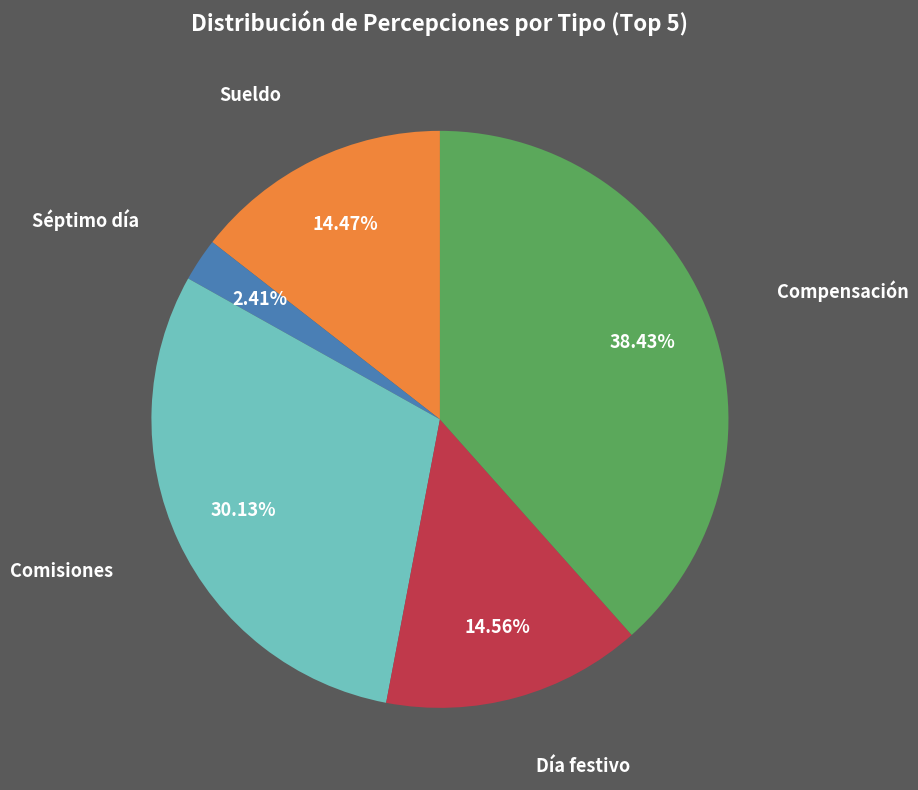

Do Sueldo and Compensación together represent more than half of the pie?

Yes